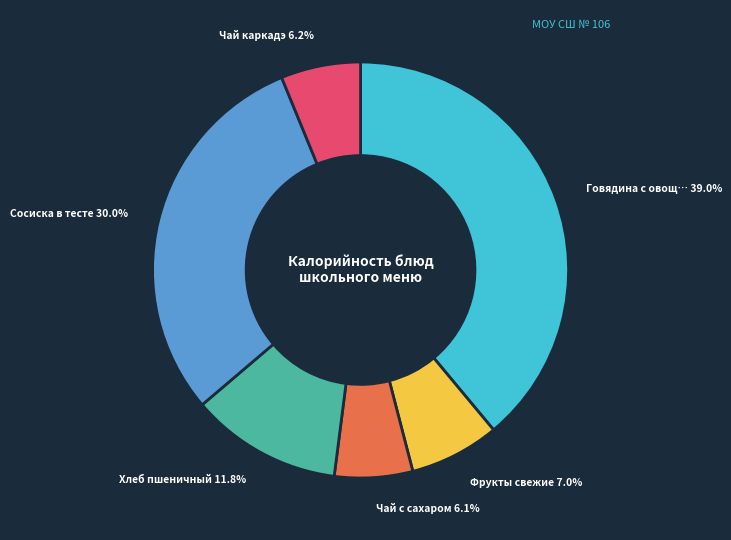

Is there any slice that represents more than half of the pie?

No